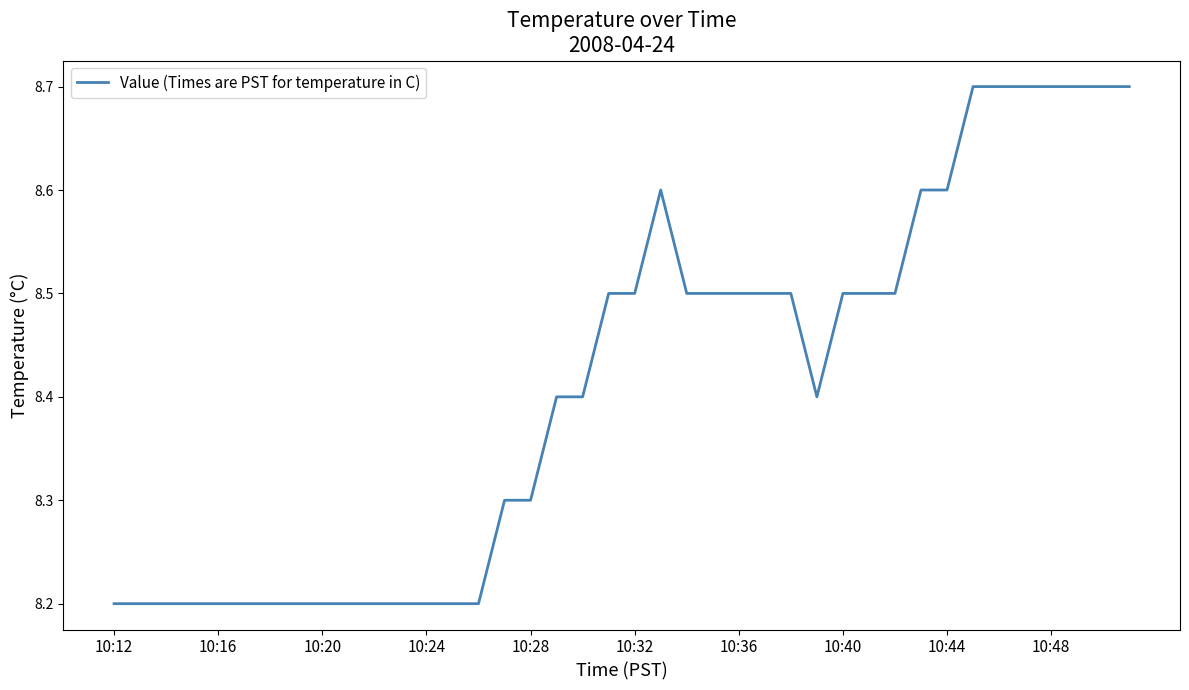

What is the maximum value shown in the chart?

8.7